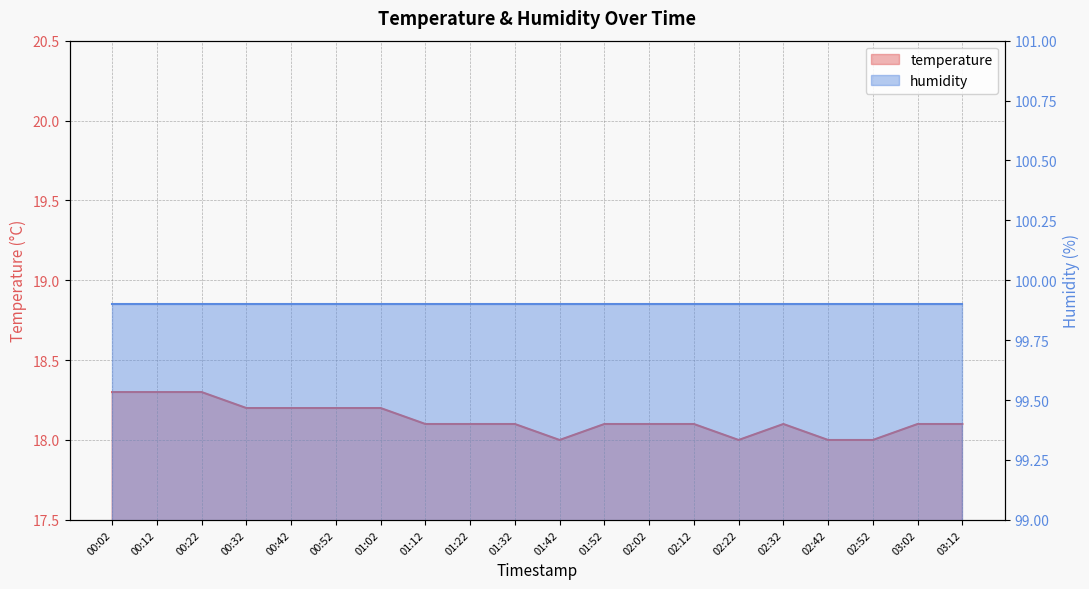

What position from the right is 00:42?

16